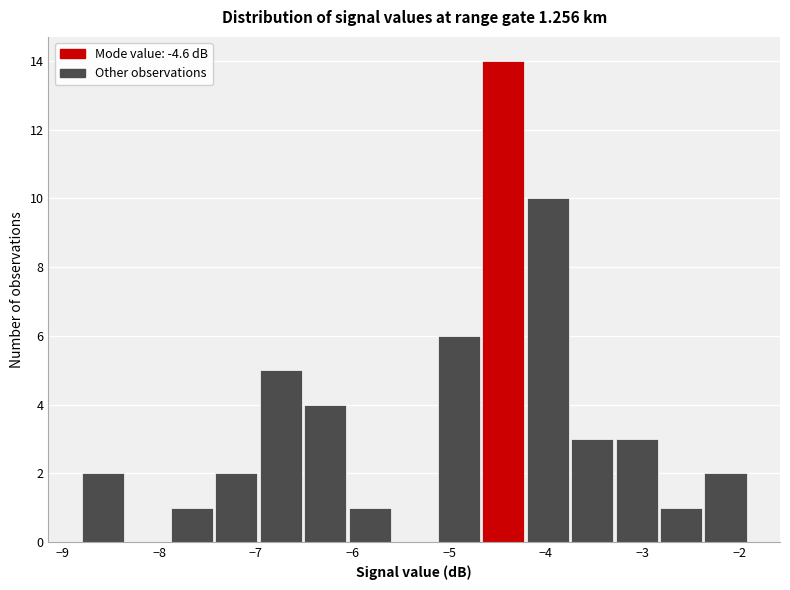

Reading left to right, list every bar in this chart as the range it spans on the x-axis followed by its height. Neither the bar edges nor the heights are printed on the chart, so give them approximately, as read against the axes.

-8.80 to -8.34: 2
-8.34 to -7.88: 0
-7.88 to -7.42: 1
-7.42 to -6.96: 2
-6.96 to -6.50: 5
-6.50 to -6.04: 4
-6.04 to -5.58: 1
-5.58 to -5.12: 0
-5.12 to -4.66: 6
-4.66 to -4.20: 14
-4.20 to -3.74: 10
-3.74 to -3.28: 3
-3.28 to -2.82: 3
-2.82 to -2.36: 1
-2.36 to -1.90: 2